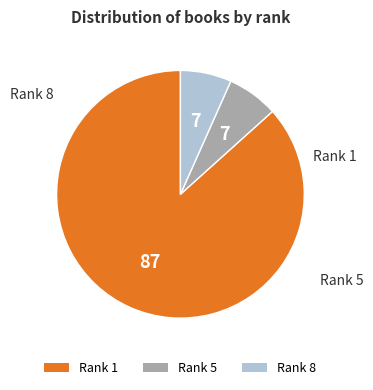

Is there a majority slice in this chart?

Yes